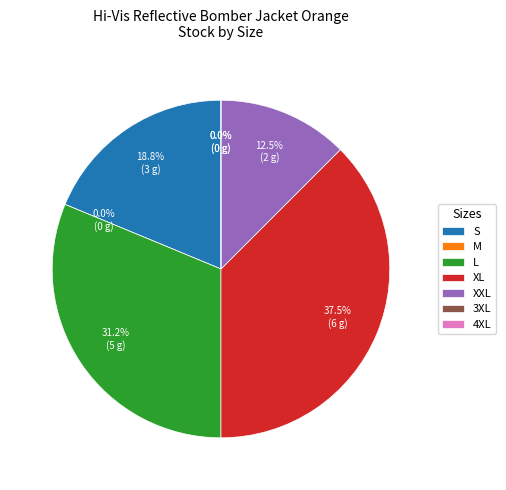

Which slice is the smallest?

M